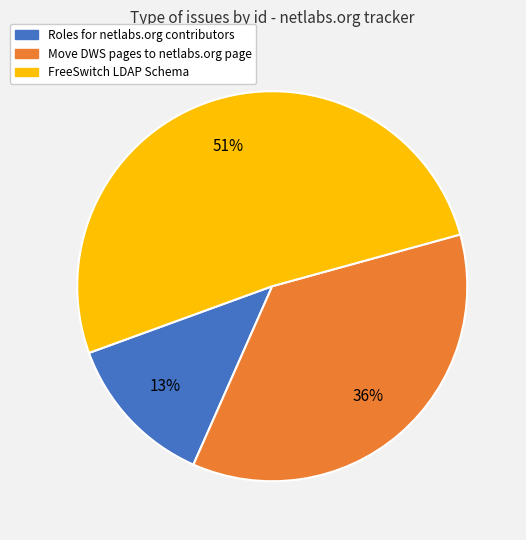

How many slices are in this pie chart?

3